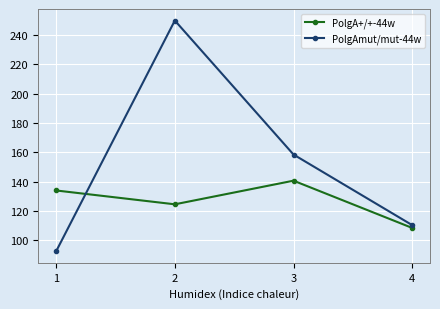

What is the difference between the second highest and second lowest values in the PolgA+/+-44w series?

9.4